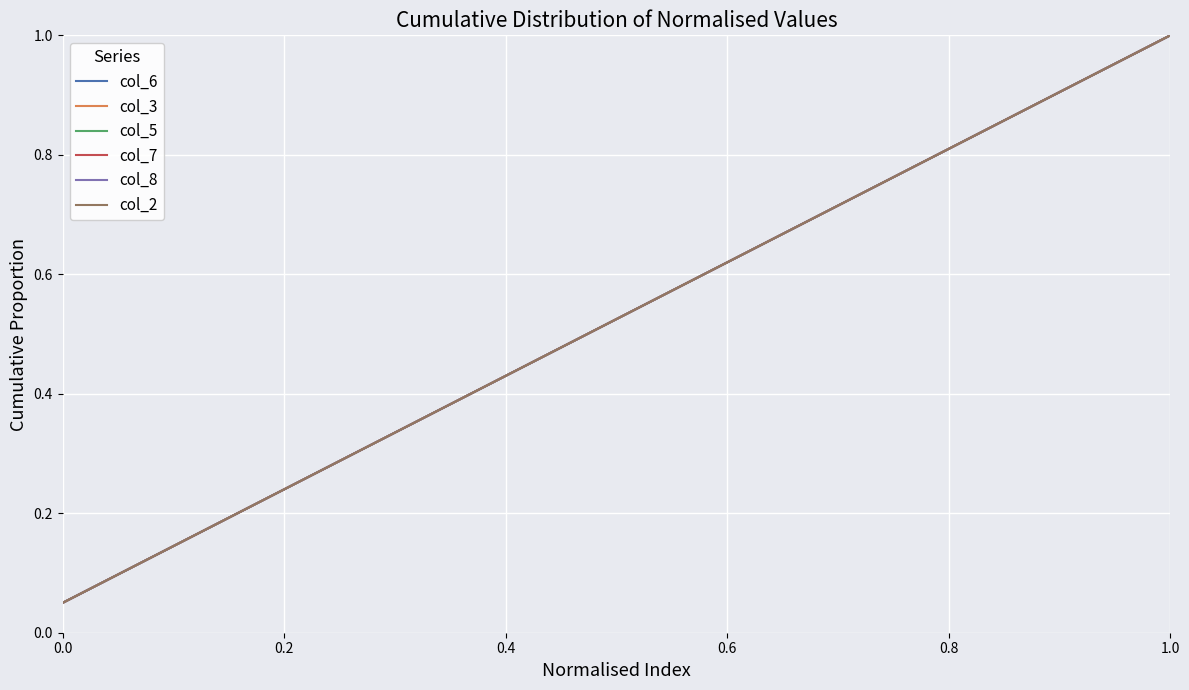

Is this an area chart (filled region under the line)?

No